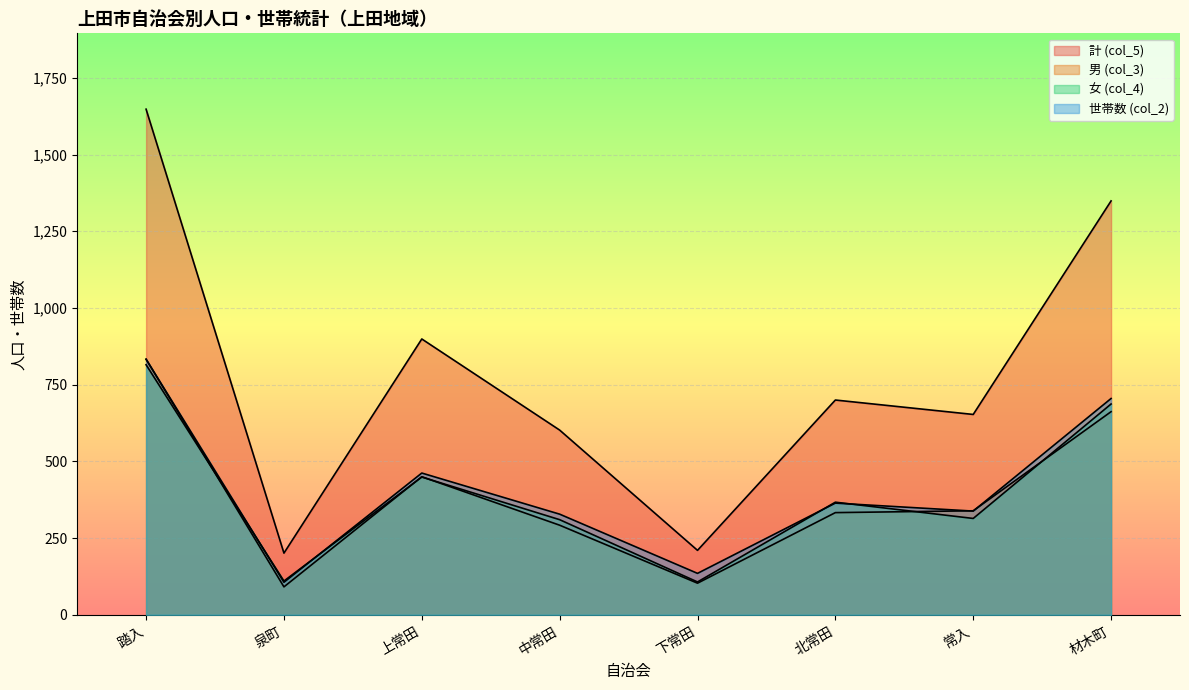

In 世帯数 (col_2), how many points are higher than both neighbors (excluding endpoints)?

2